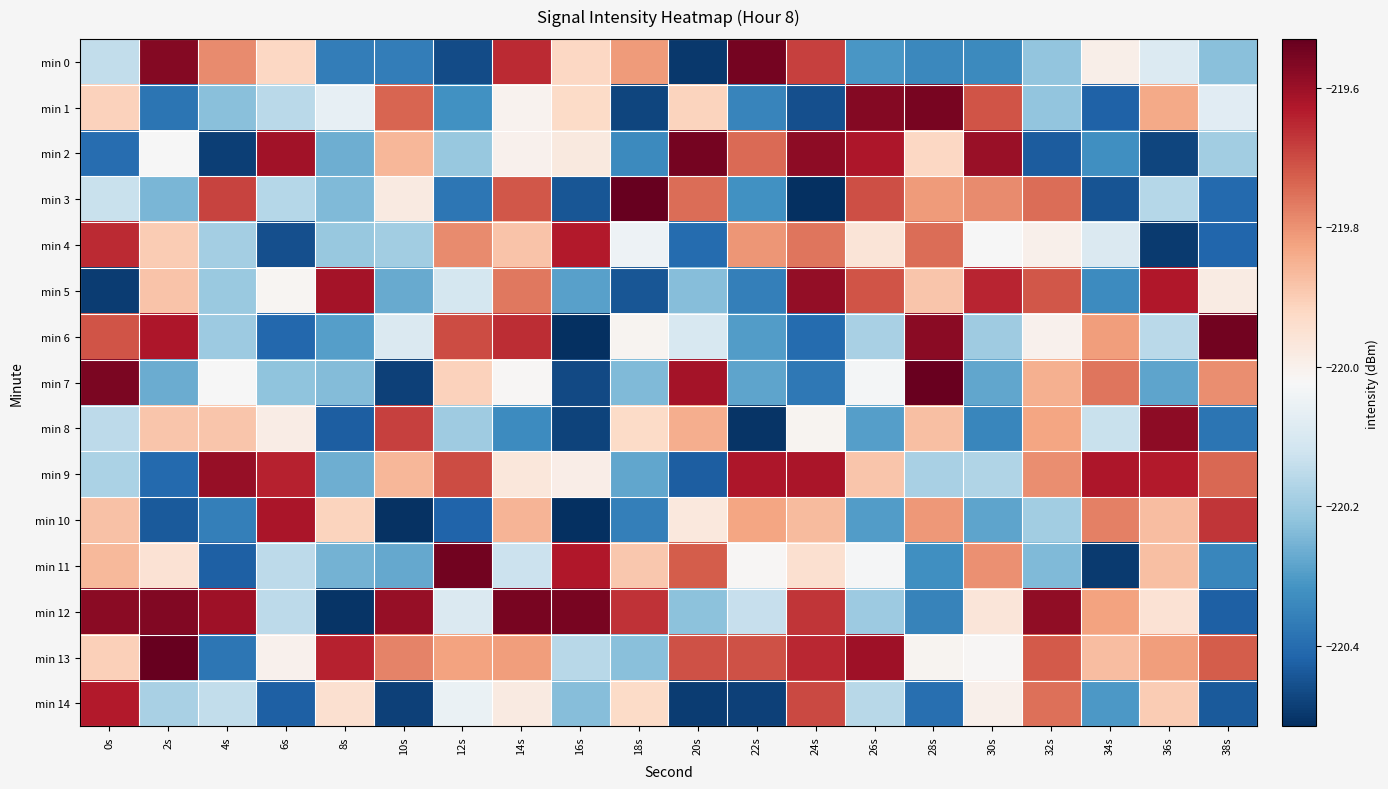

Which category has the lowest value across all series?

16s